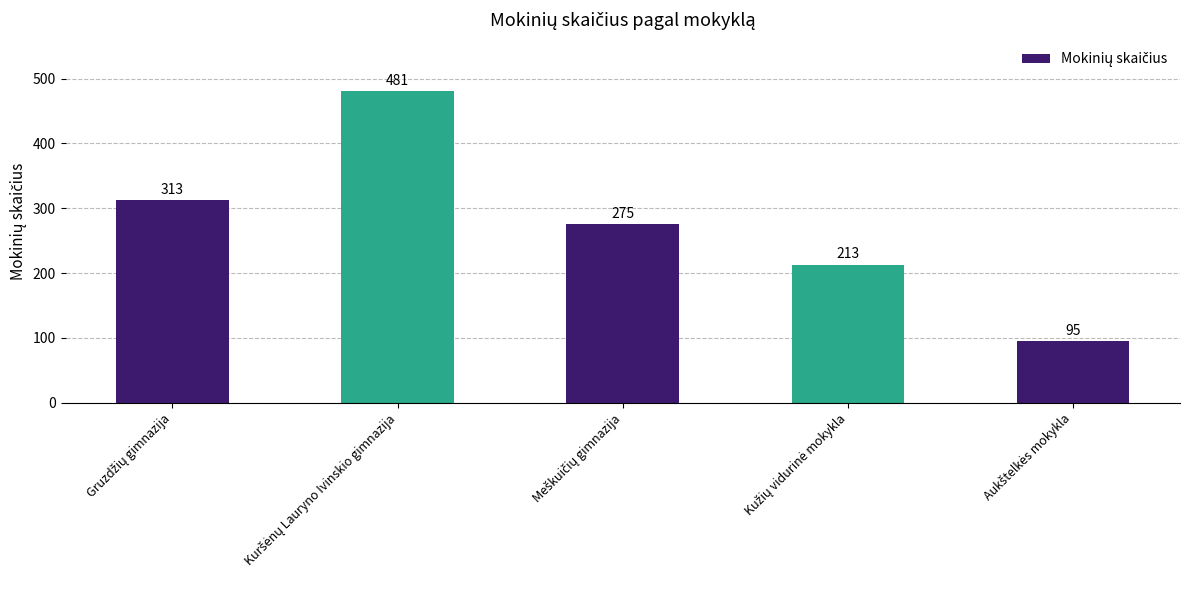

How many values are below 275?

2